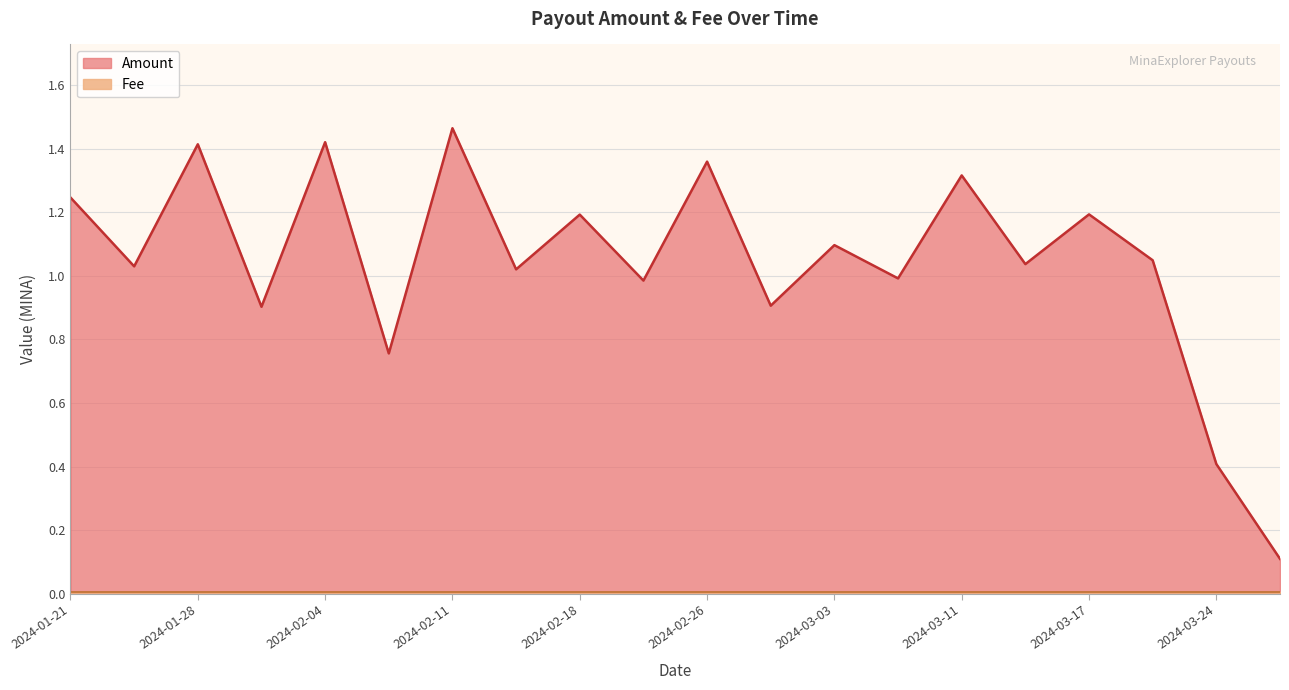

The Amount series shows 0.5 at 2024-02-21. True or false?

False